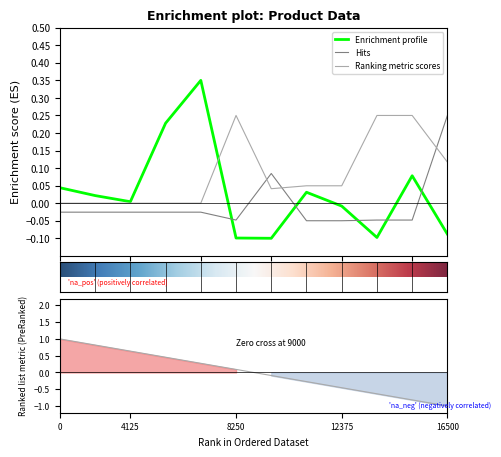

How many lines are shown in the chart?

3